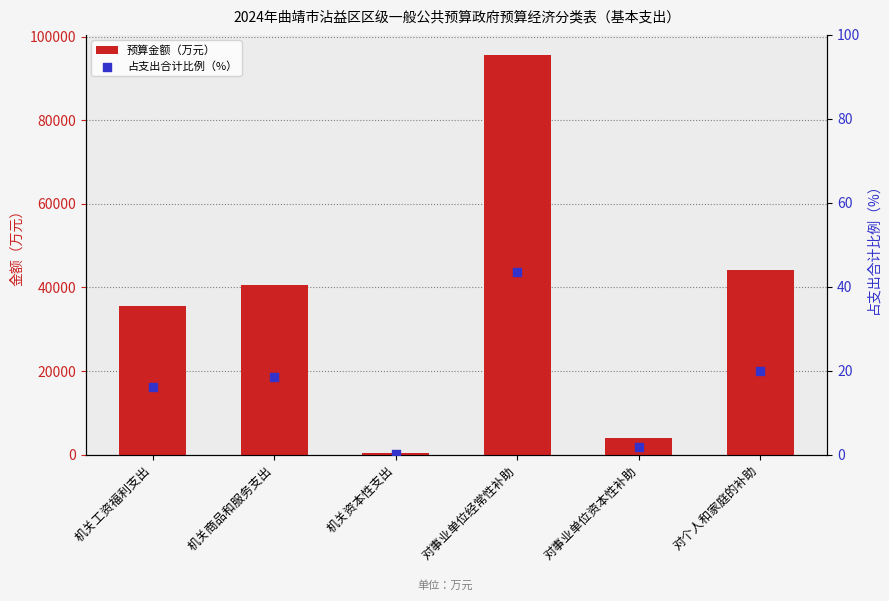

At which category is the sum across all series the highest?

对事业单位经常性补助